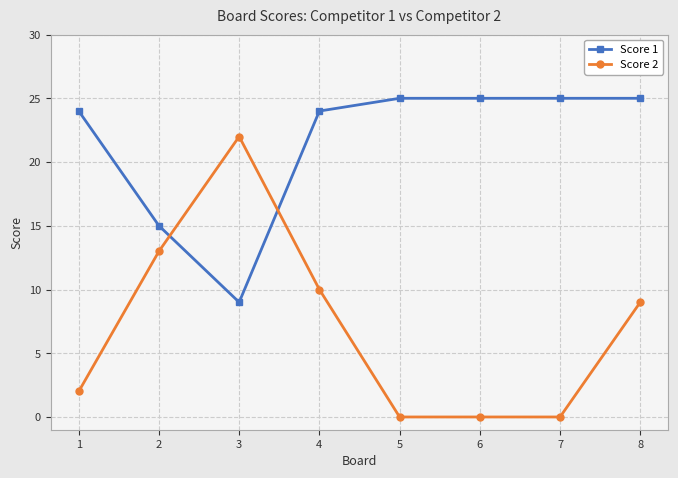

What is the difference between the second highest and second lowest values in the Score 2 series?

13